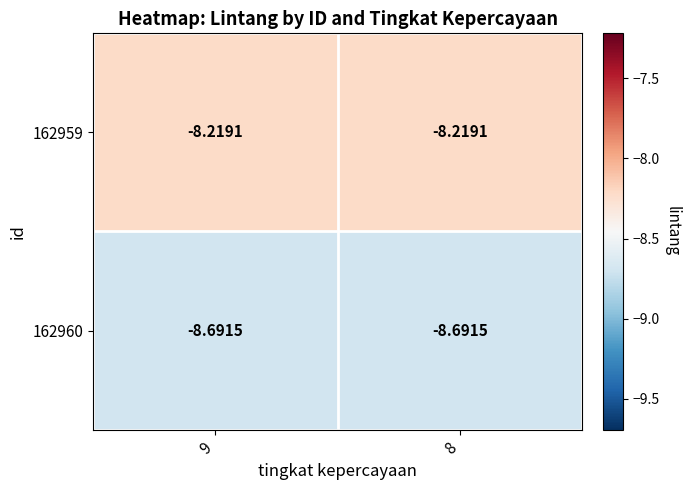

Is the value of 162959 at 8 greater than the value of 162960 at 9?

Yes